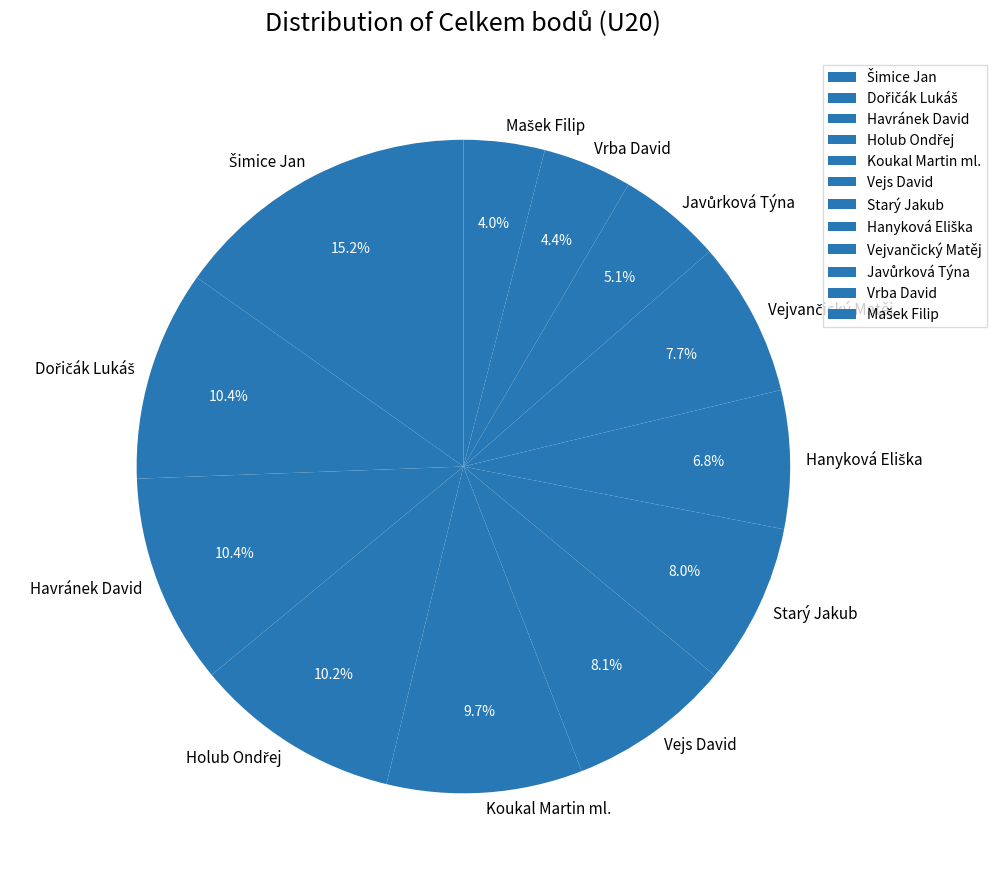

Is it true that Vrba David is 4% of the pie?

True